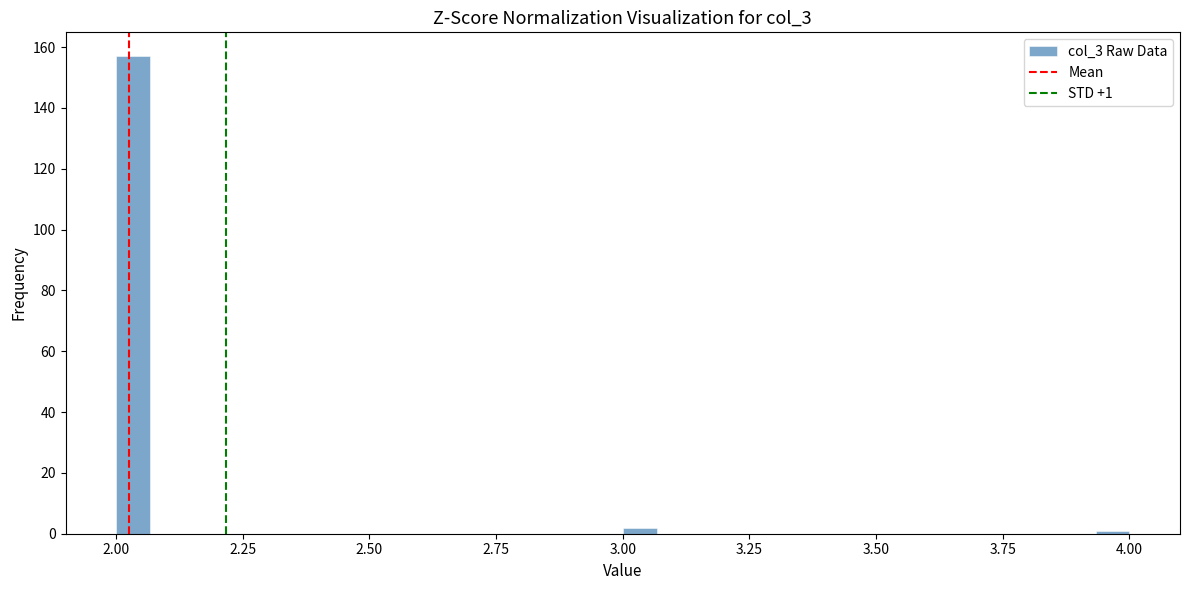

Read against the x-axis, roughly where is the centre of the tallest bar?

2.05